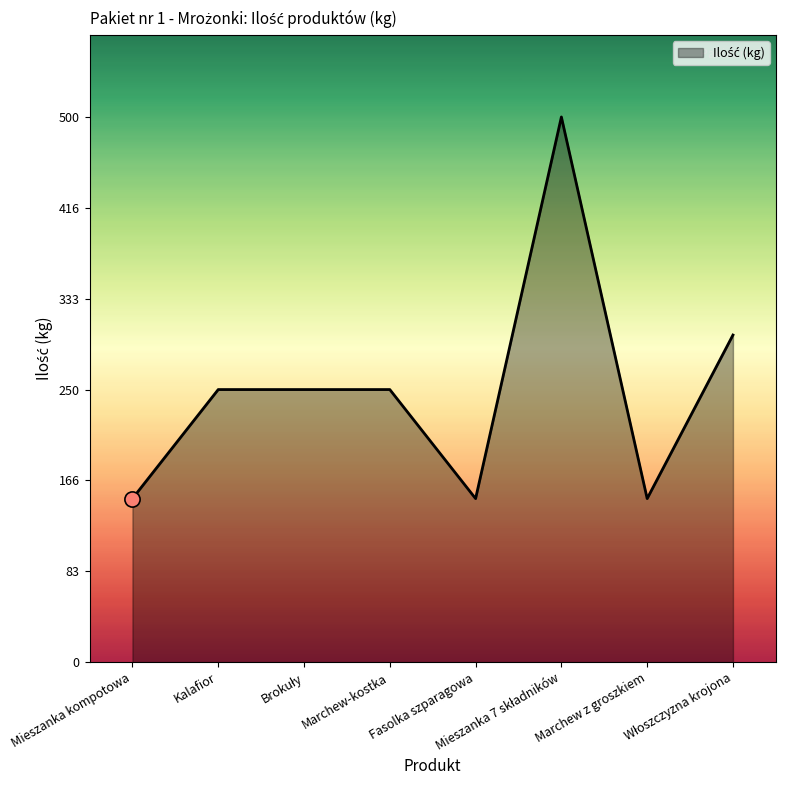

What is the maximum value shown in the chart?

500